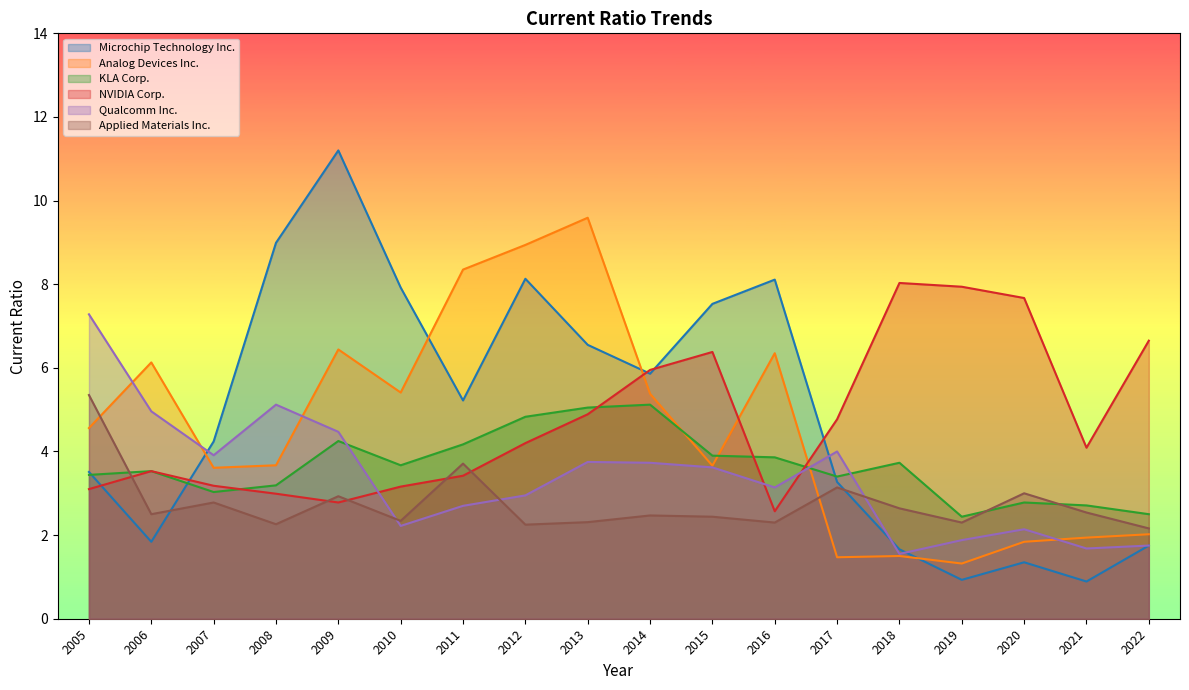

How many lines are shown in the chart?

6